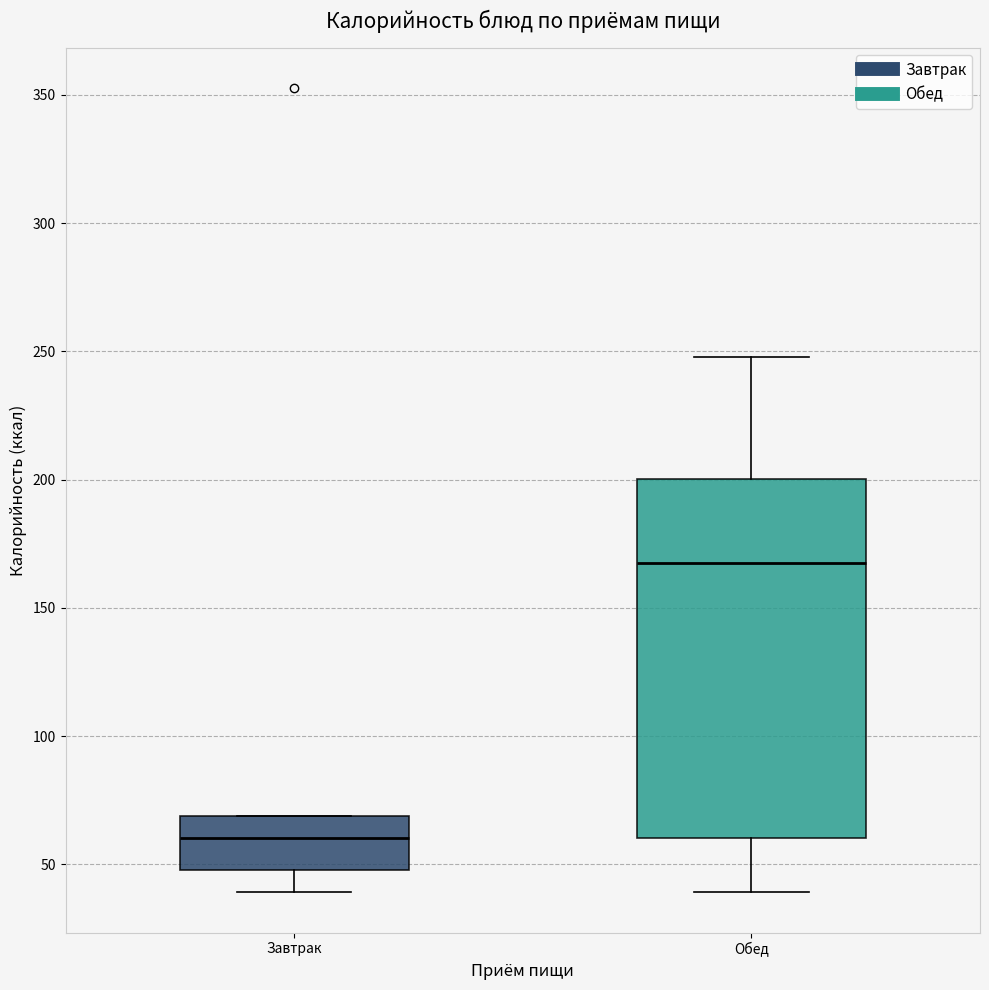

Where does the median line of the box for Завтрак sit on the y-axis? The values are not printed on the chart, so give them approximately, as read against the axis.

60